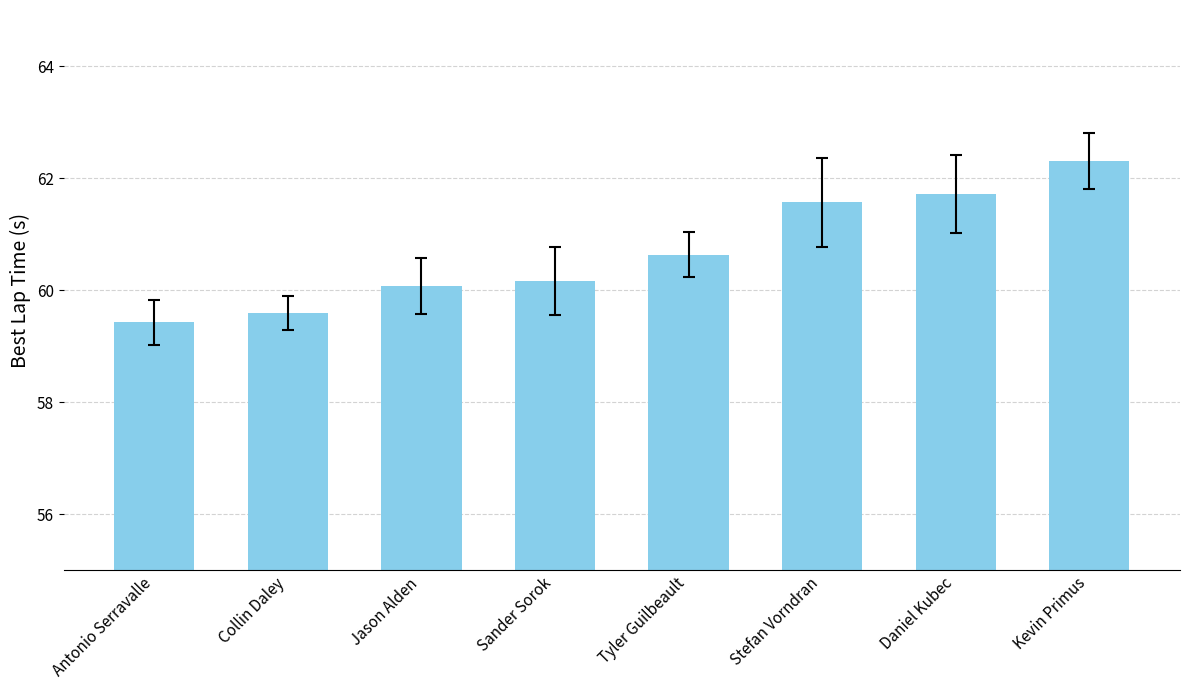

Is it true that the value at Kevin Primus is 86.9?

False